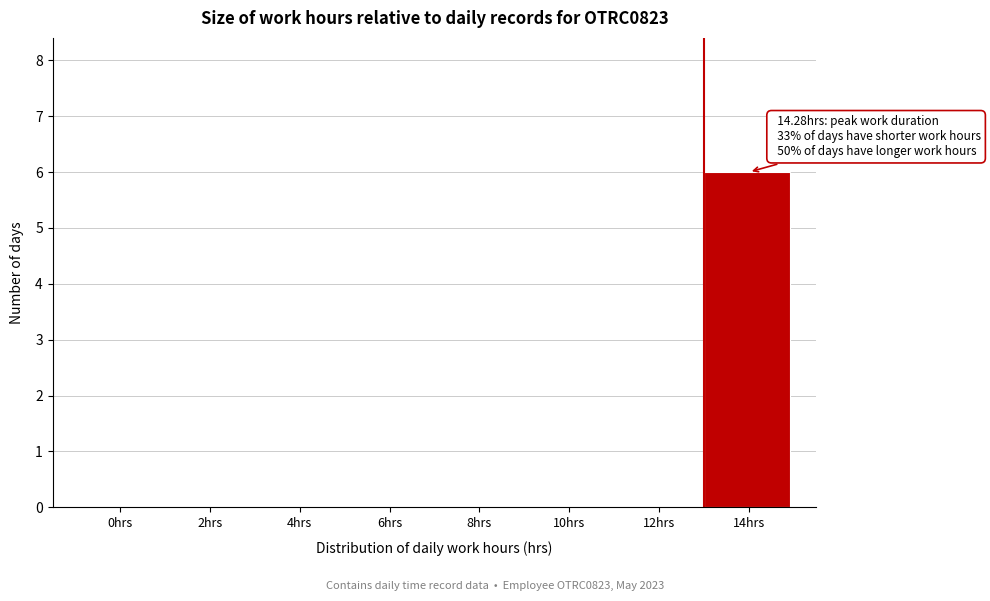

Reading left to right, extract all data points from this chart.

0hrs=0	2hrs=0	4hrs=0	6hrs=0	8hrs=0	10hrs=0	12hrs=0	14hrs=6